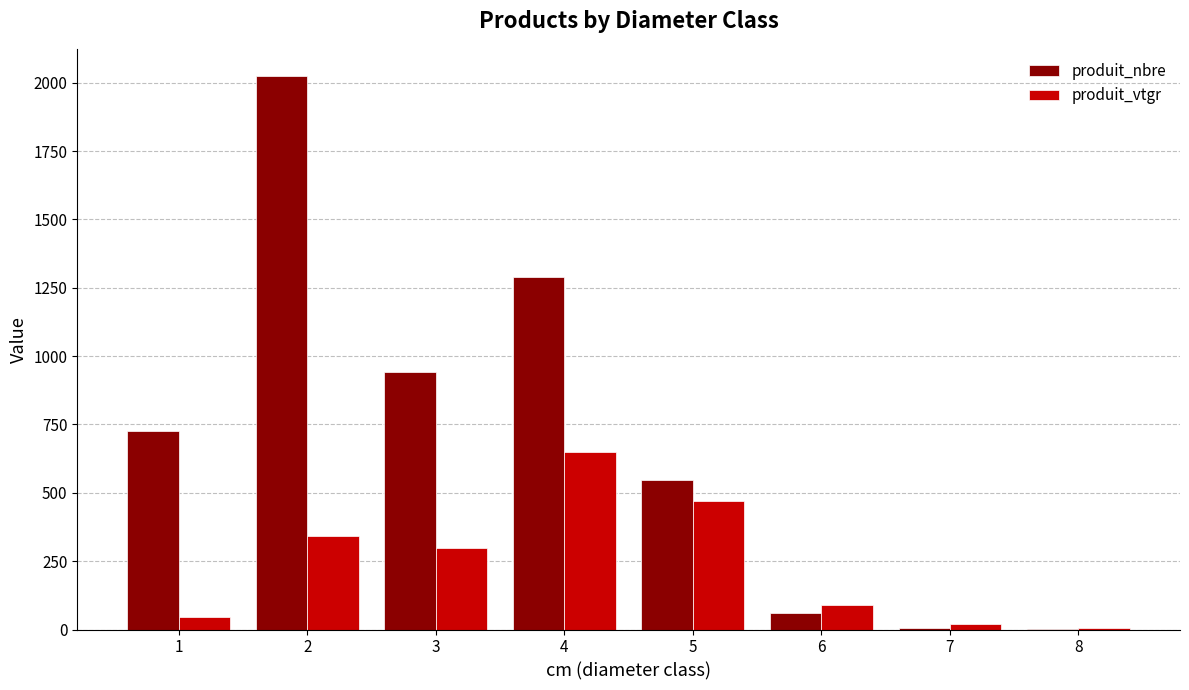

What is the sum of all produit_vtgr values?

1923.2